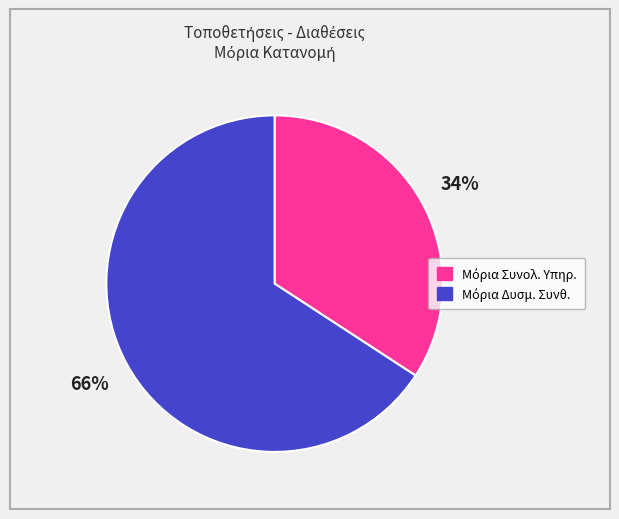

Does any single category account for the majority?

Yes